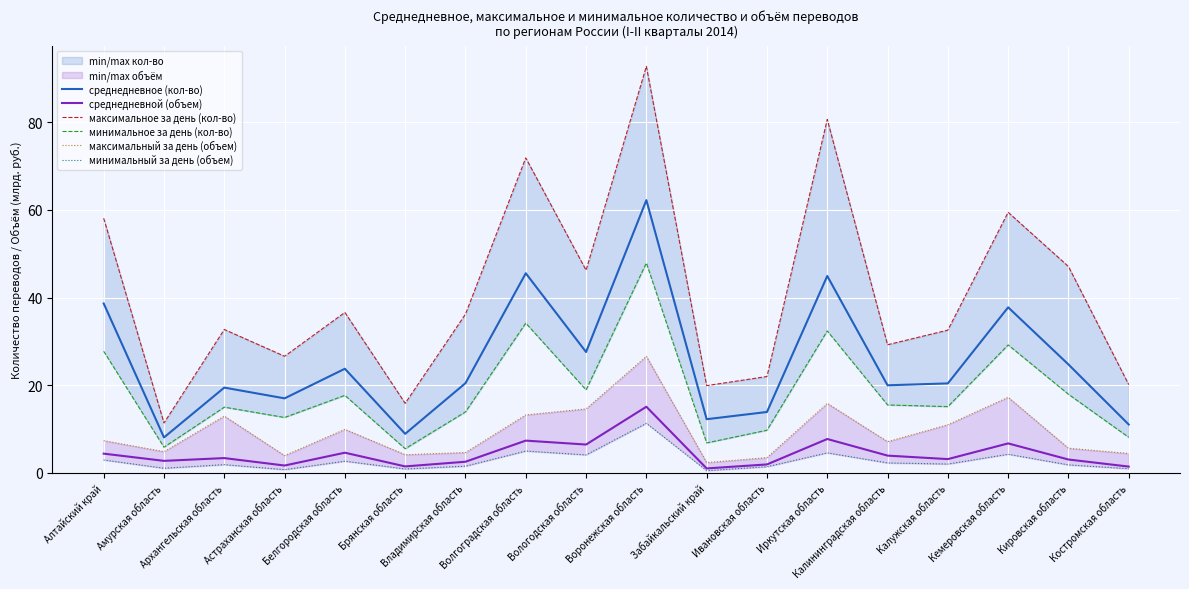

Count the number of categories in the chart.

18